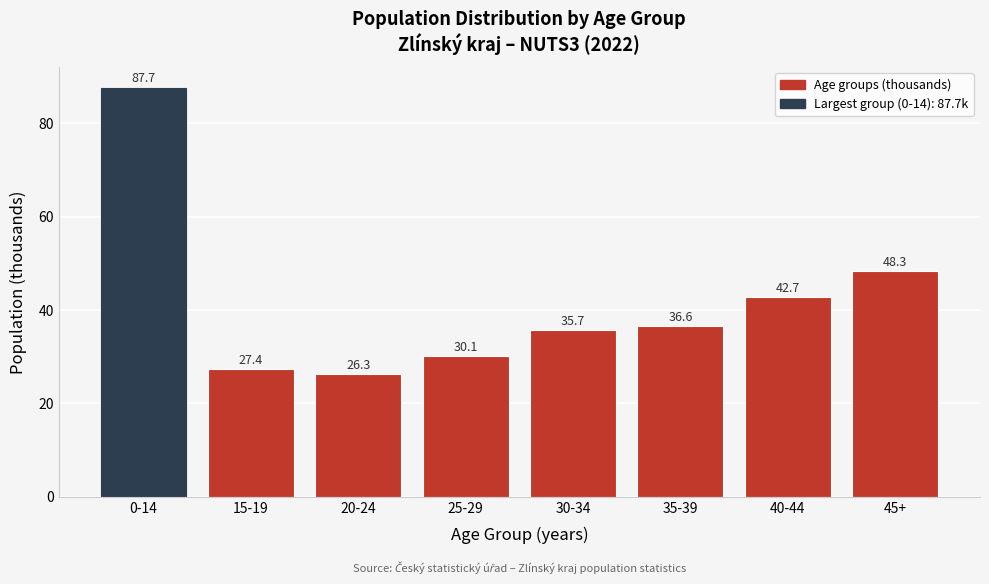

Reading left to right, transcribe all the data shown in this chart.

0-14=87.7	15-19=27.4	20-24=26.3	25-29=30.1	30-34=35.7	35-39=36.6	40-44=42.7	45+=48.3